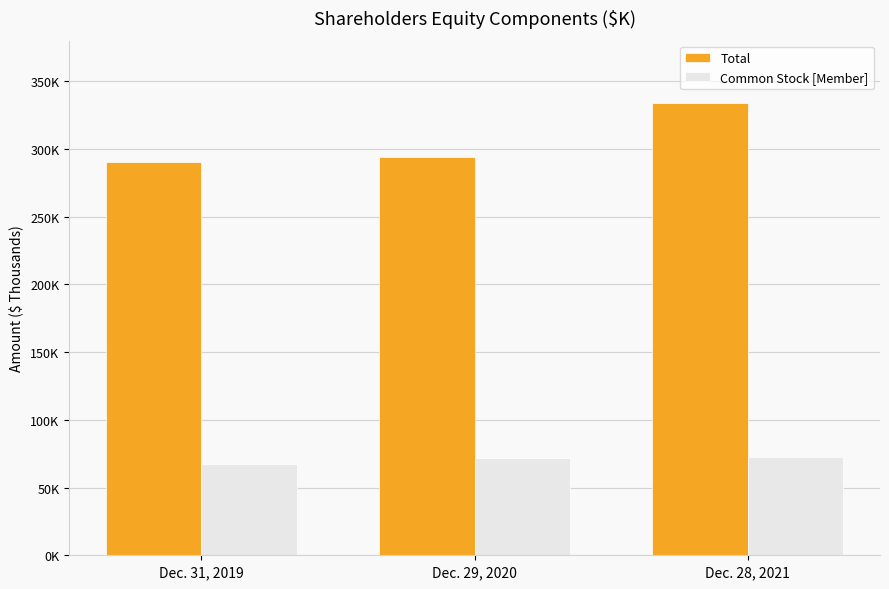

At which label is Common Stock [Member] closest to 69787?

Dec. 29, 2020